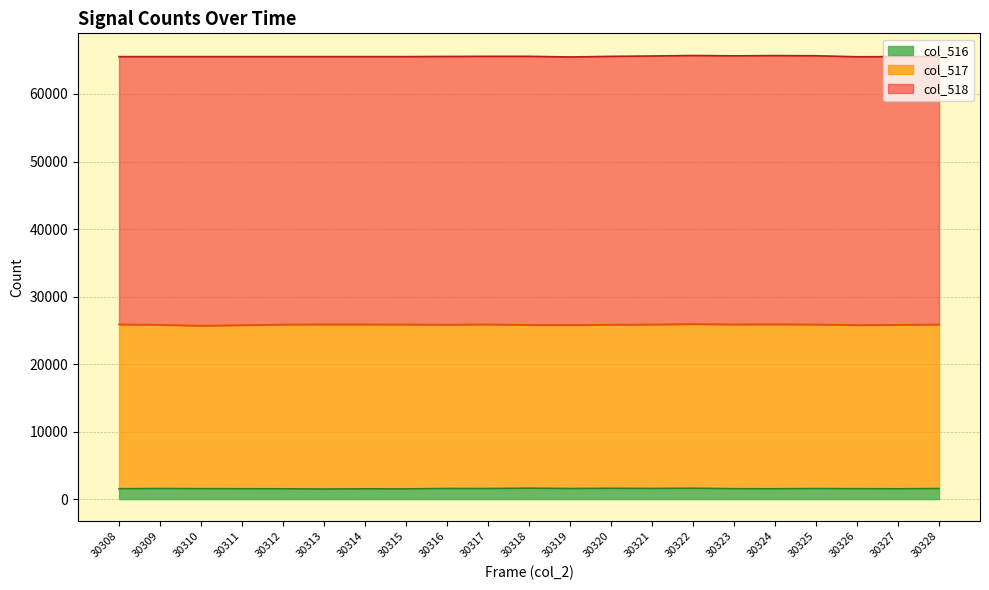

True or false: col_516 and col_518 cross at least once.

False